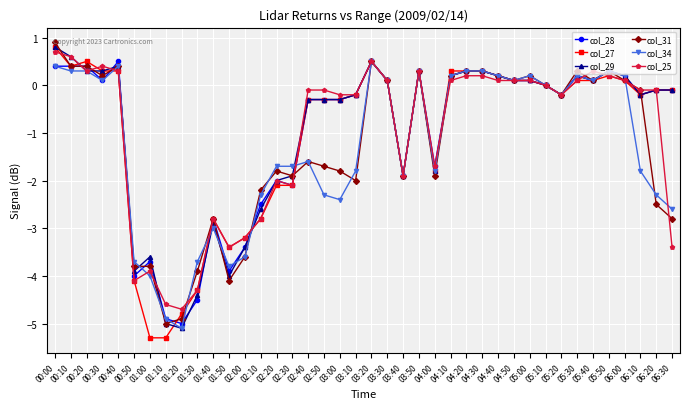

At which category is the sum across all series the highest?

00:00